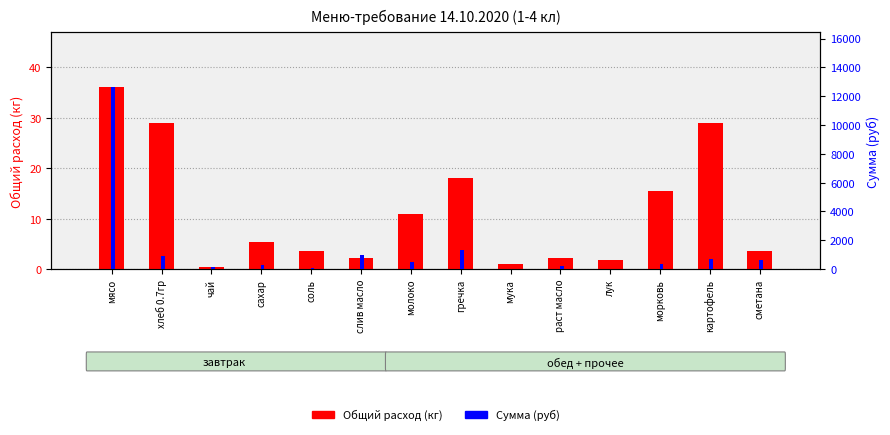

What is the maximum value for Сумма (руб)?

12635.0